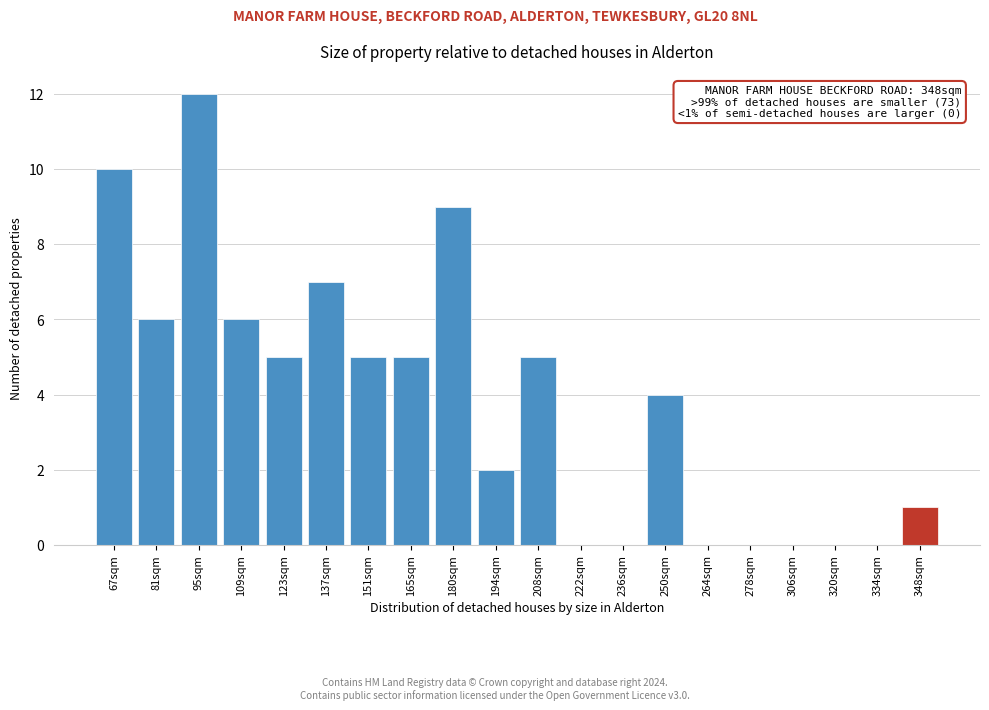

Reading left to right, list all the values displayed in this chart.

67sqm=10	81sqm=6	95sqm=12	109sqm=6	123sqm=5	137sqm=7	151sqm=5	165sqm=5	180sqm=9	194sqm=2	208sqm=5	222sqm=0	236sqm=0	250sqm=4	264sqm=0	278sqm=0	306sqm=0	320sqm=0	334sqm=0	348sqm=1